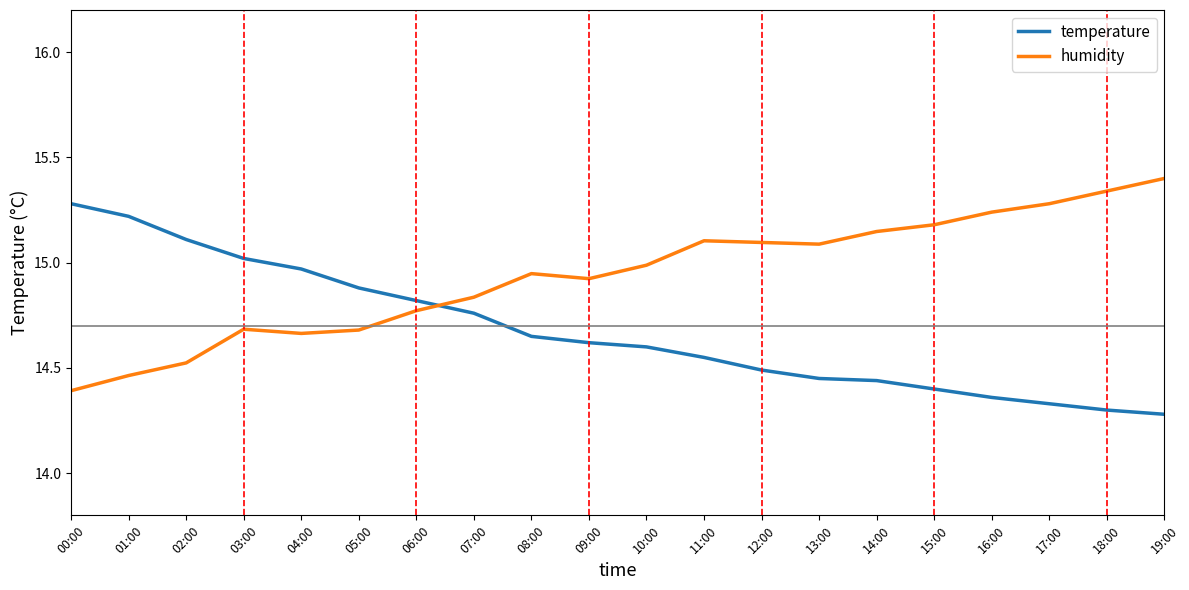

What position from the left is 08:00?

9